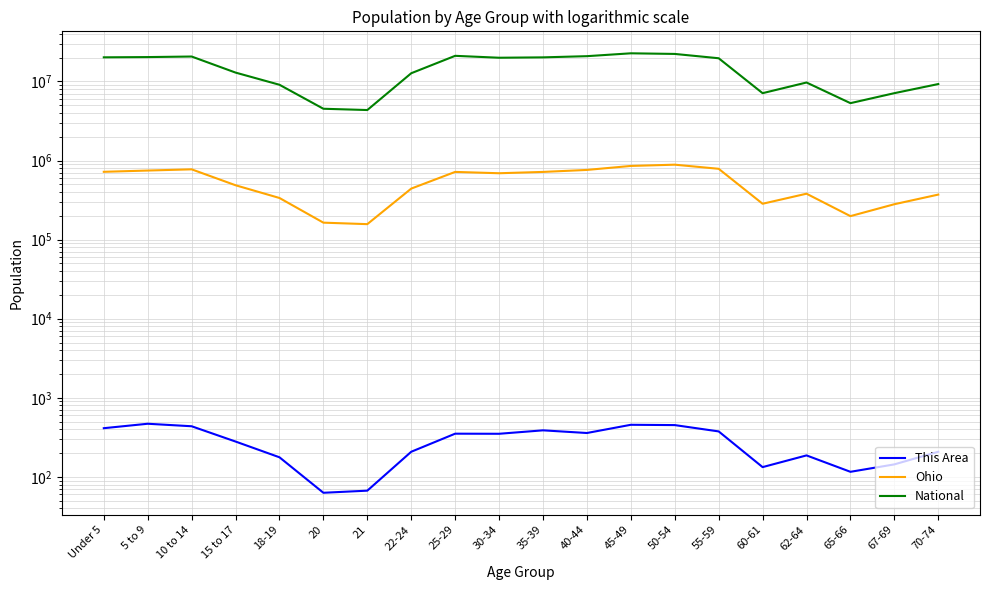

Between 30-34 and 20, which is larger?

30-34